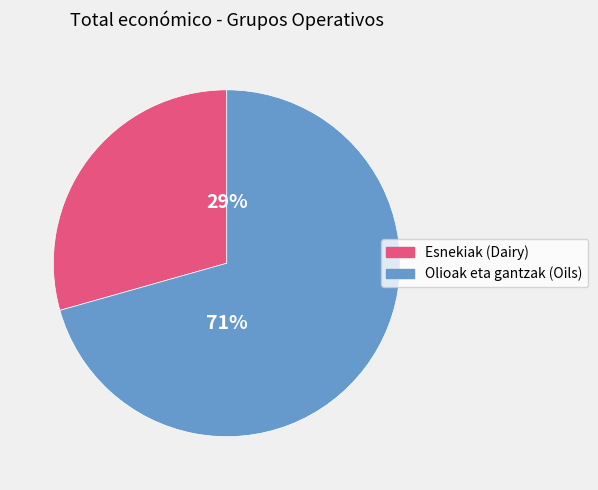

Does any single category account for the majority?

Yes